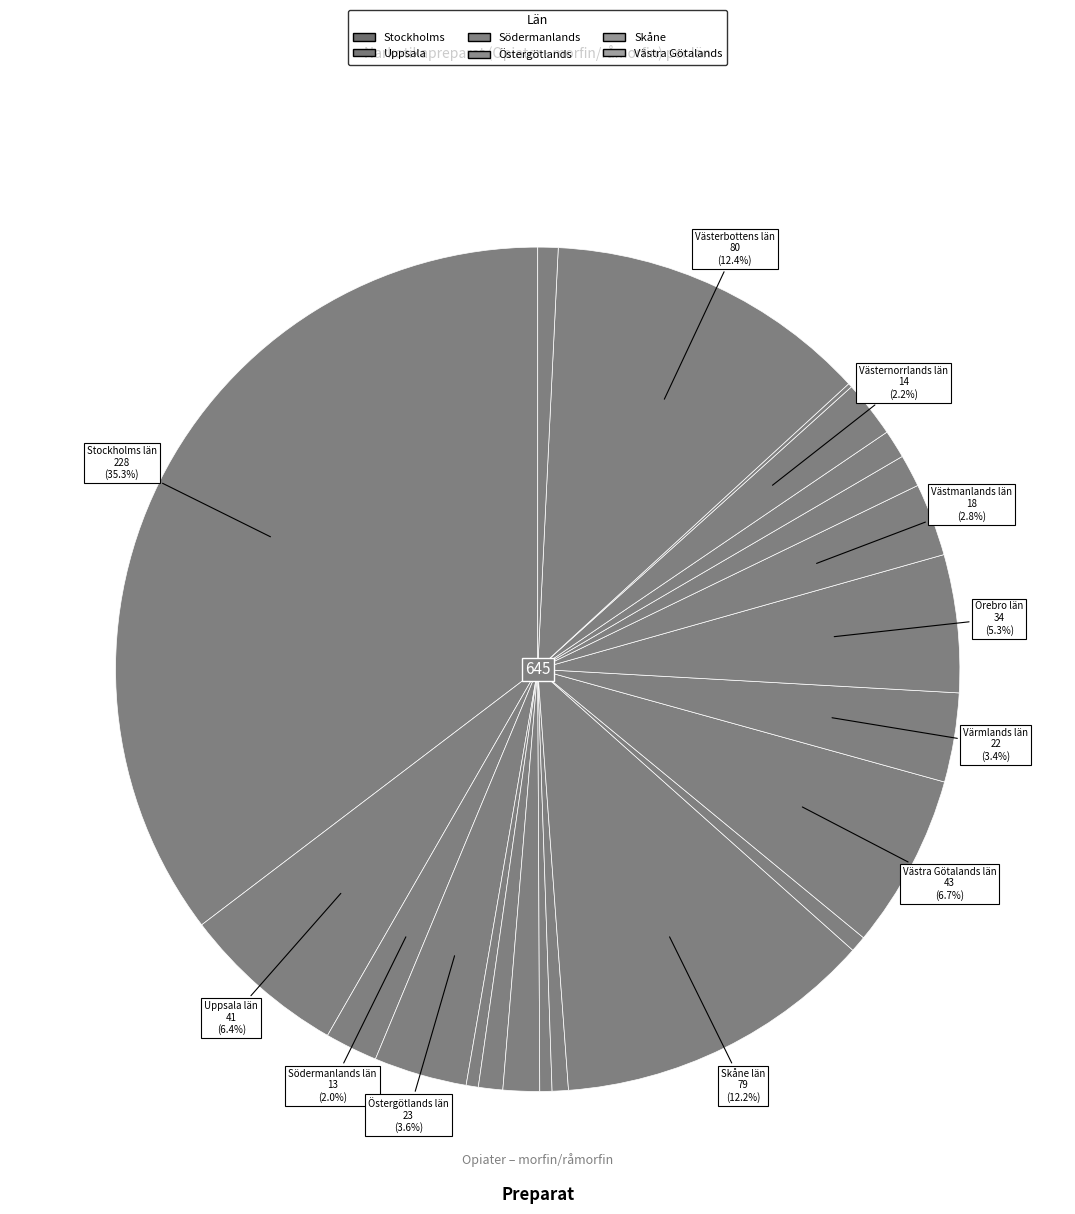

How many slices are in this pie chart?

21